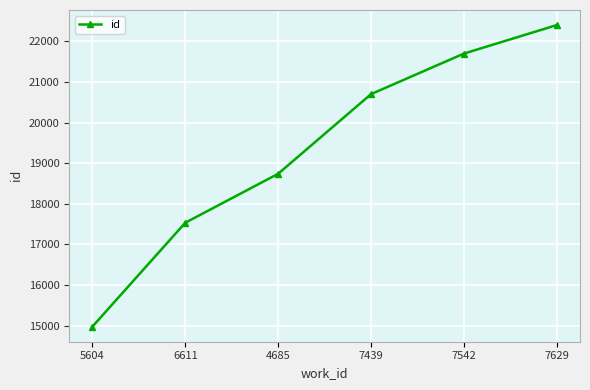

Rank the categories by value from lowest to highest.

5604, 6611, 4685, 7439, 7542, 7629